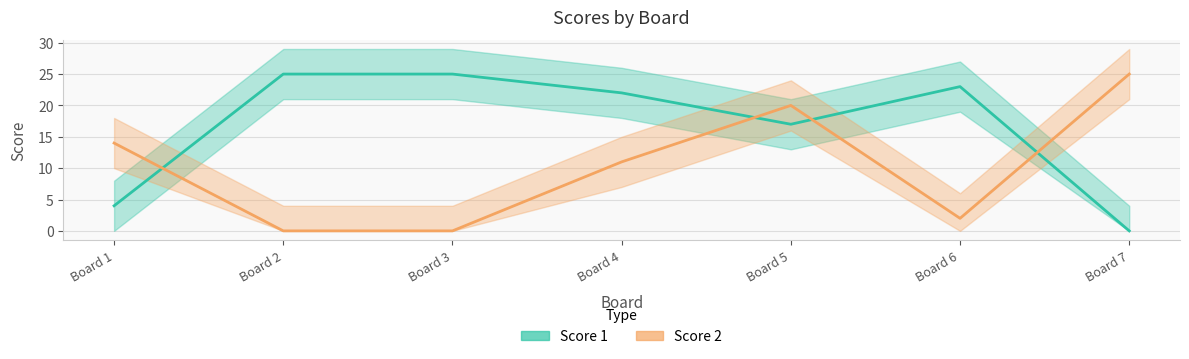

At which label does Score 1 first exceed 22?

Board 2